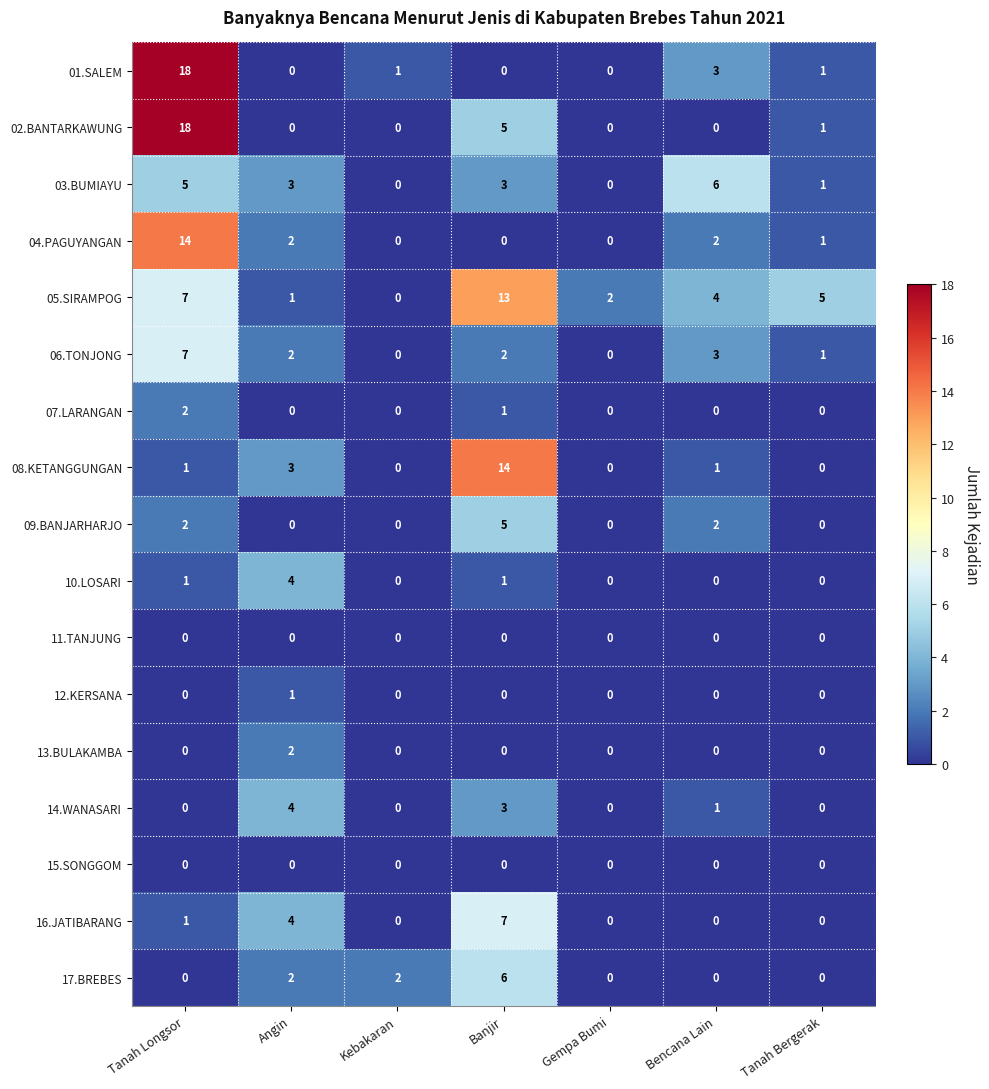

What is the difference between the maximum and minimum values in the 03.BUMIAYU series?

6